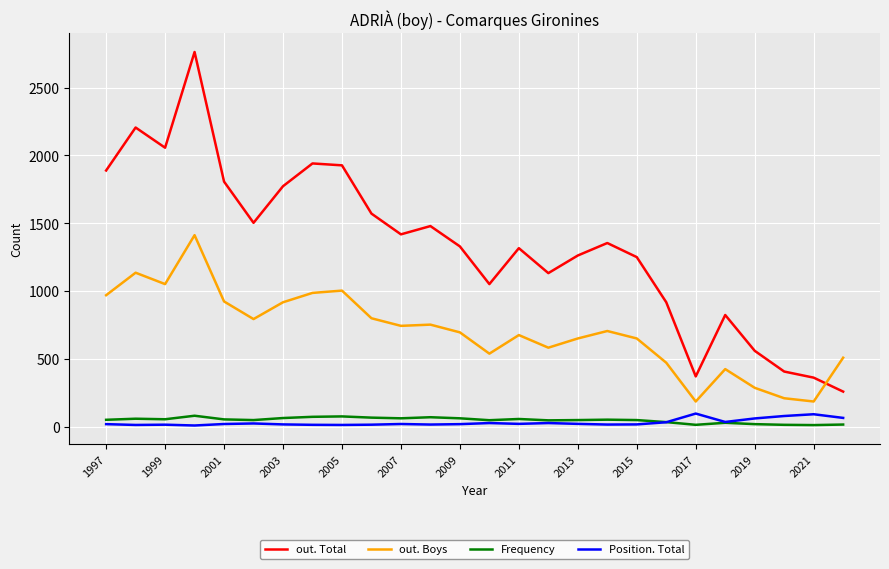

Which series has the widest spread of values?

out. Total